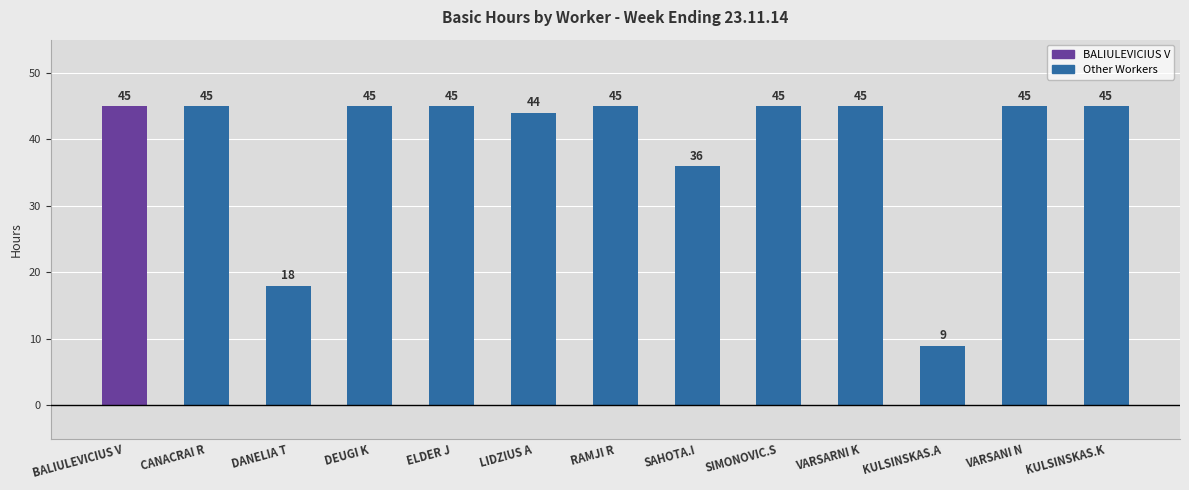

Where is the data nearest to the value 27?

DANELIA T